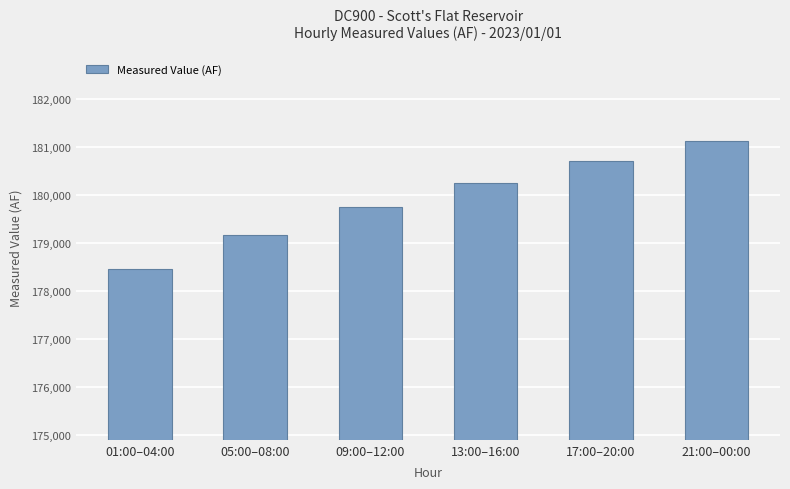

How many distinct data groups are displayed?

1